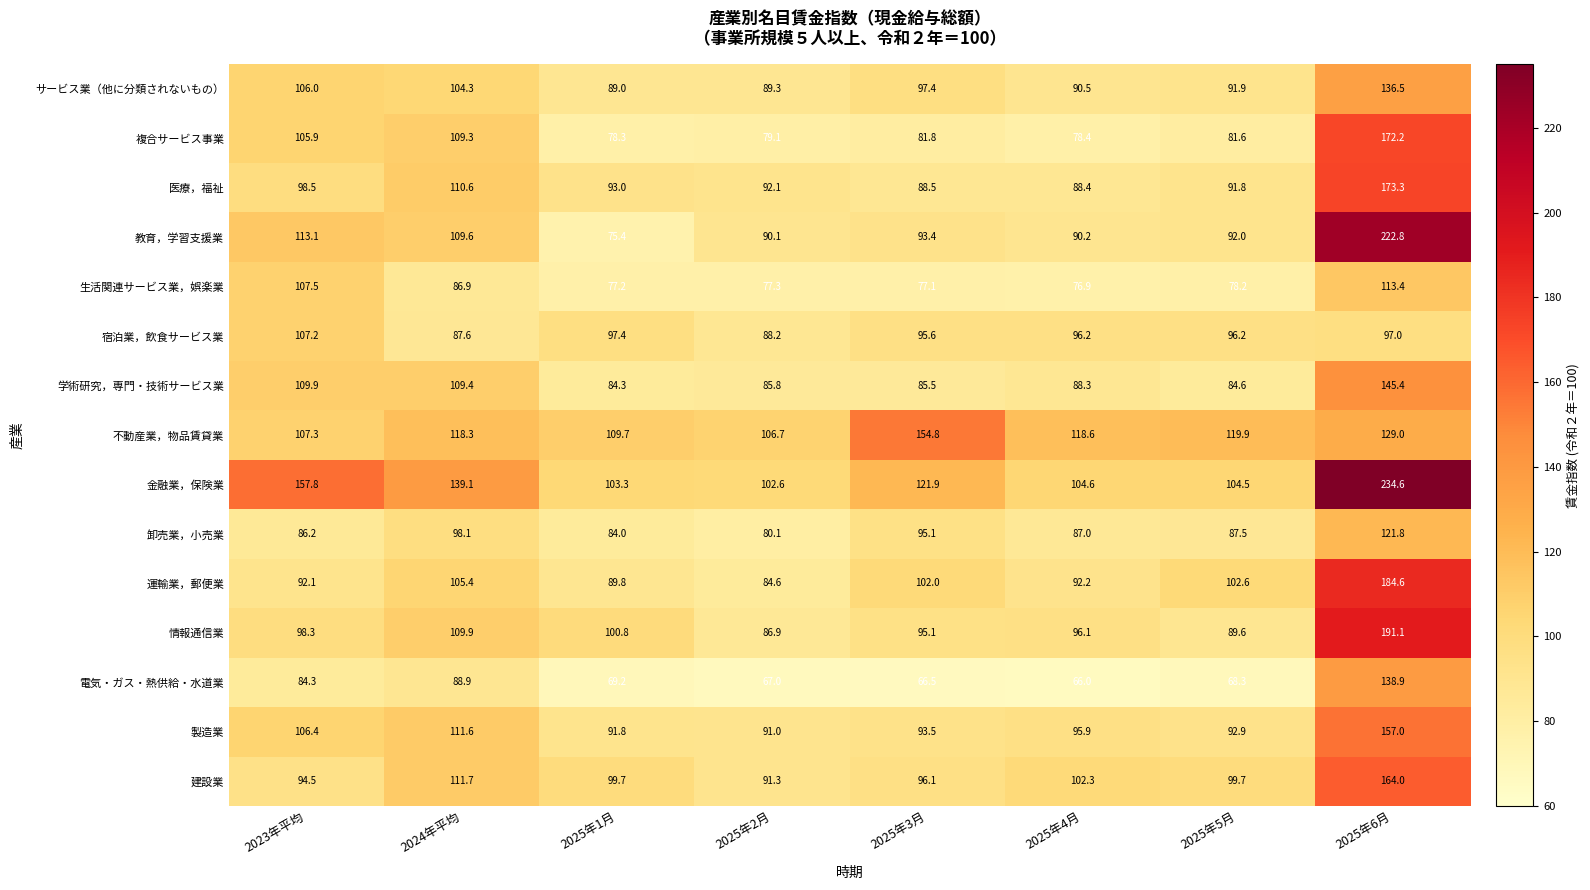

Which series changed the most between 2025年1月 and 2025年4月?

教育，学習支援業